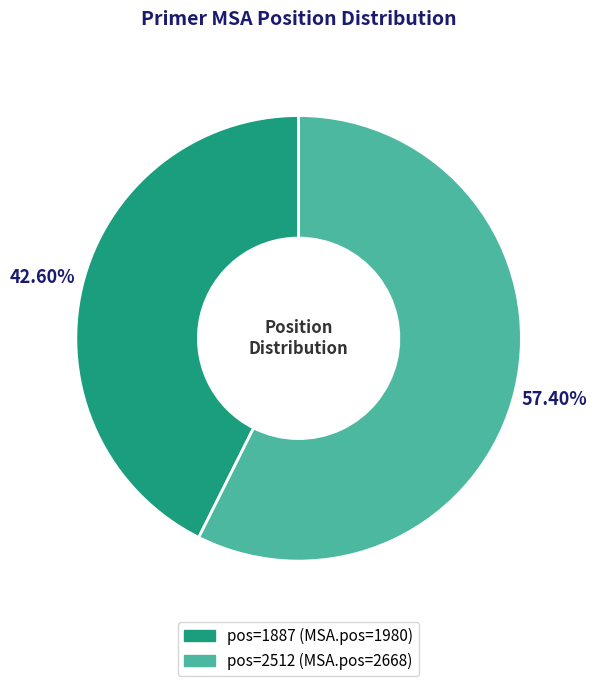

Does any single category account for the majority?

Yes